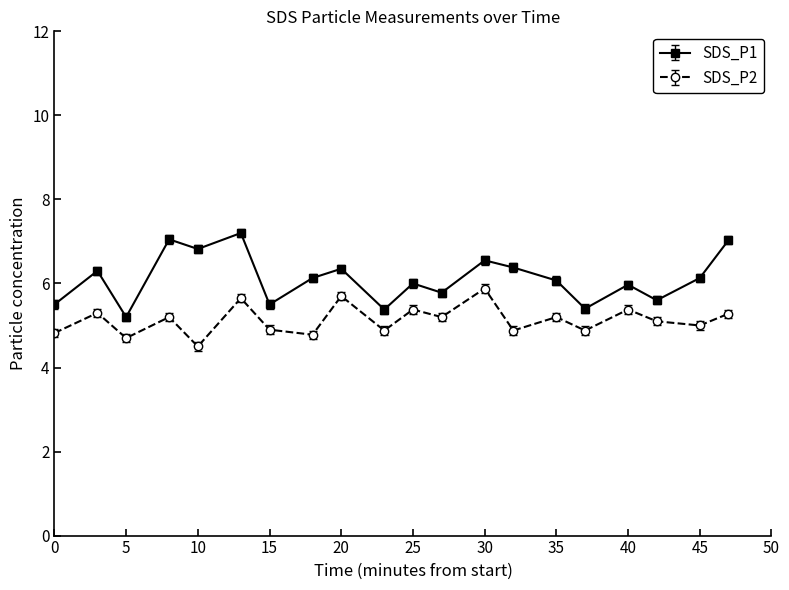

Rank the series by their maximum value, from highest to lowest.

SDS_P1, SDS_P2